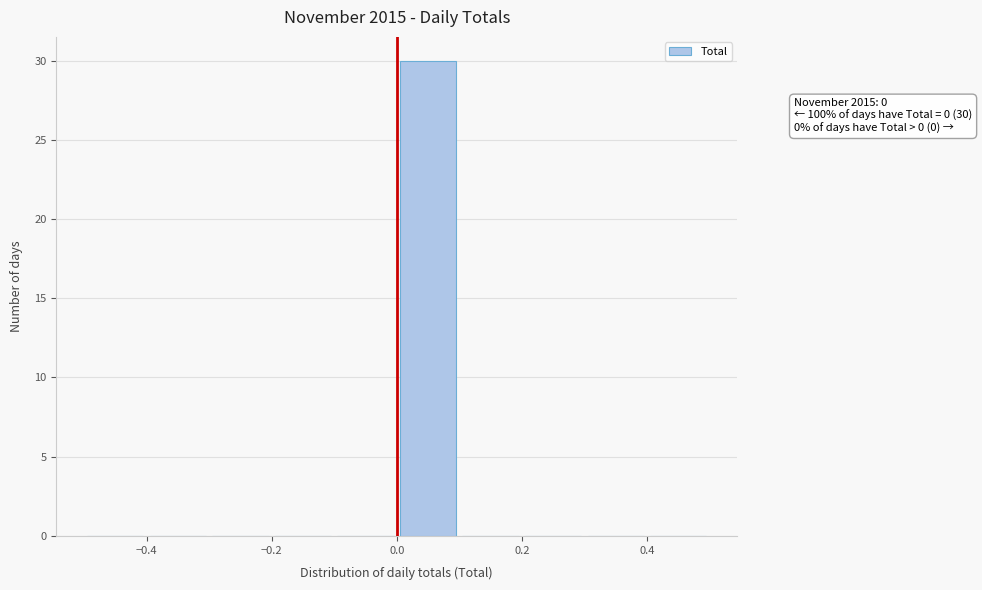

Which range on the x-axis has the tallest bar?

0.0 to 0.1